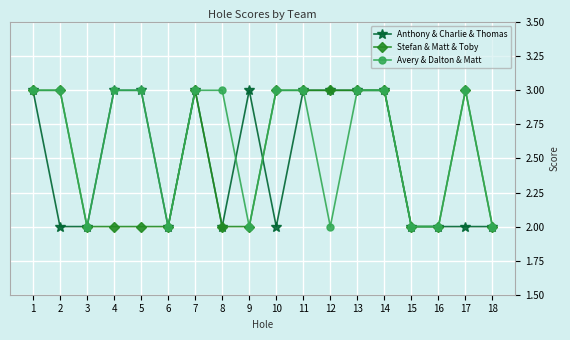

Between 8 and 16, which series saw the biggest shift?

Avery & Dalton & Matt